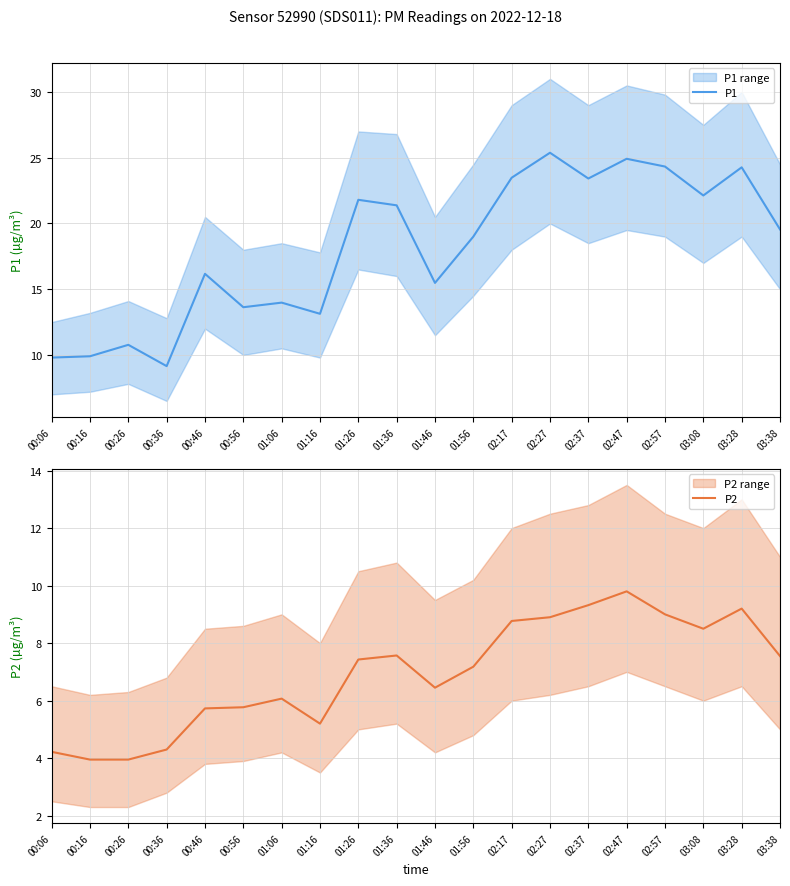

Does the chart have visible grid lines?

Yes